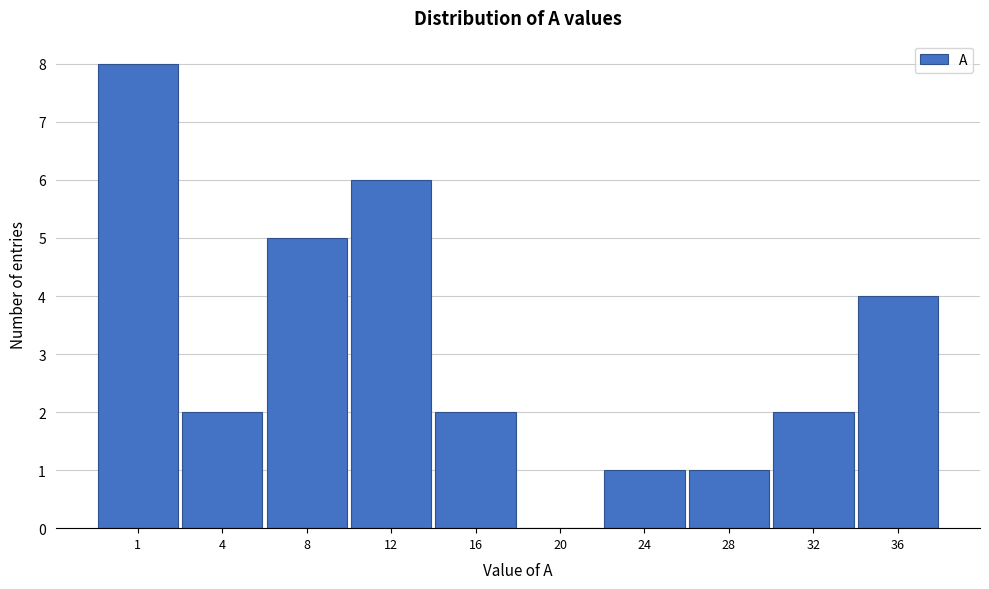

Reading right to left, list all the values displayed in this chart.

36=4	32=2	28=1	24=1	20=0	16=2	12=6	8=5	4=2	1=8